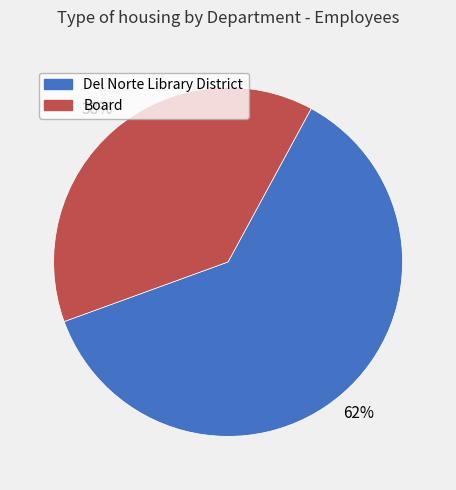

How many slices are in this pie chart?

2